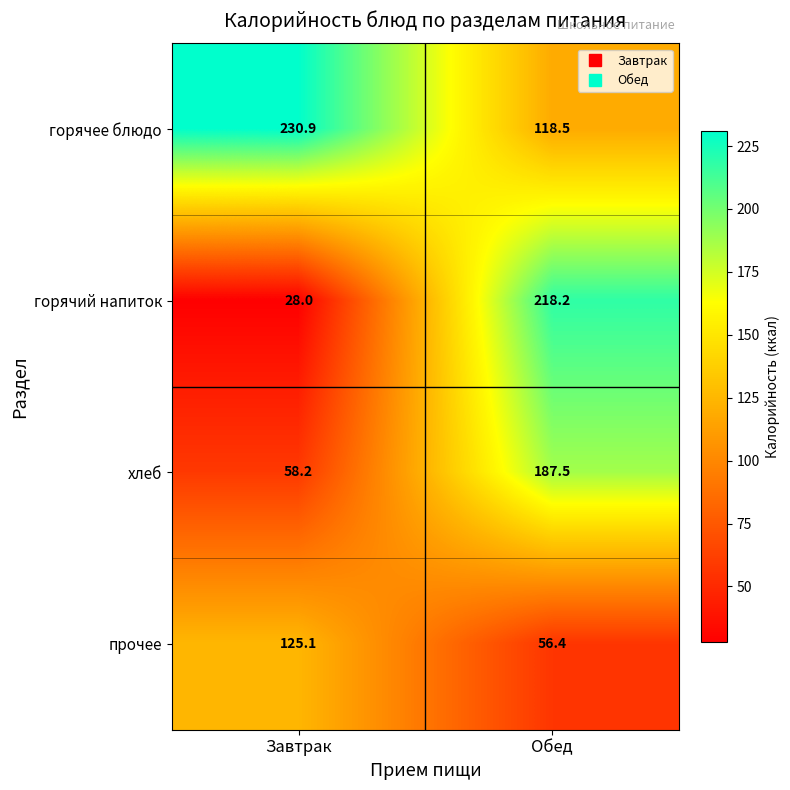

Reading right to left, list all the values displayed in this chart.

горячее блюдо: Обед=118.5	Завтрак=230.9
горячий напиток: Обед=218.2	Завтрак=28.0
хлеб: Обед=187.5	Завтрак=58.2
прочее: Обед=56.4	Завтрак=125.1